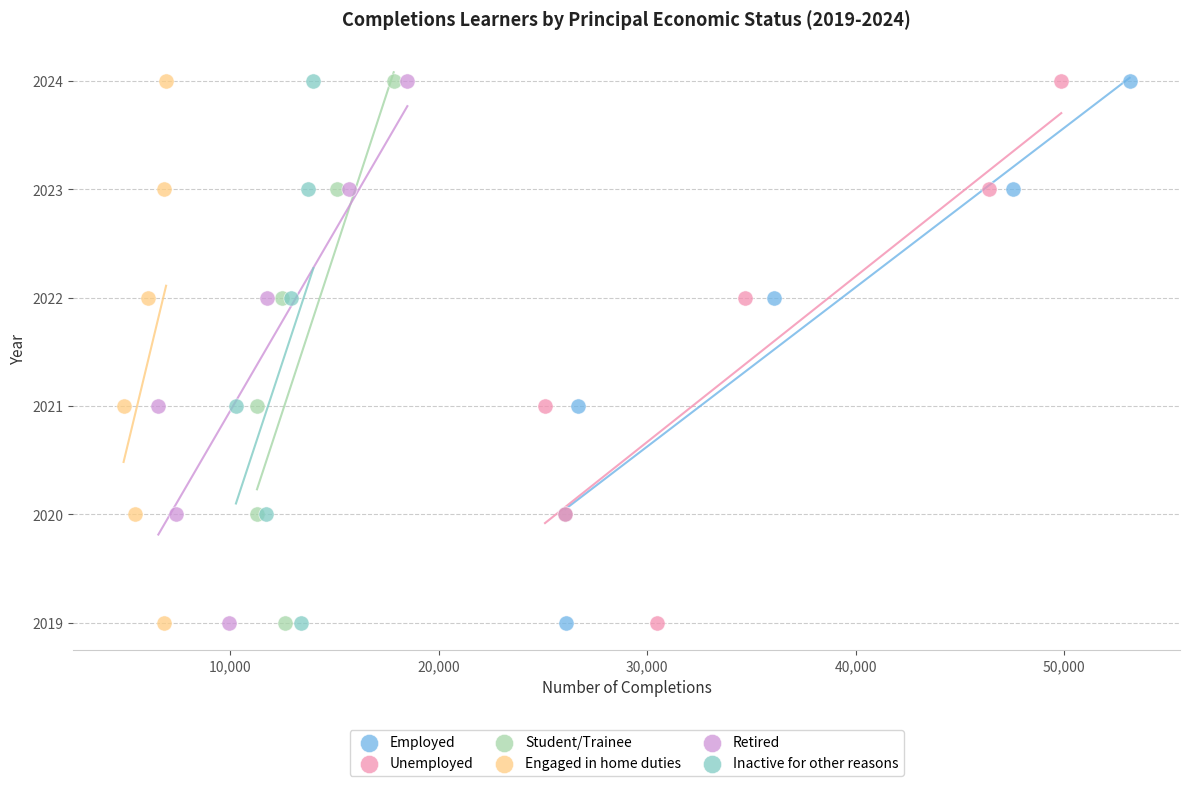

What are all the series names shown in the legend?

Employed, Unemployed, Student/Trainee, Engaged in home duties, Retired, Inactive for other reasons